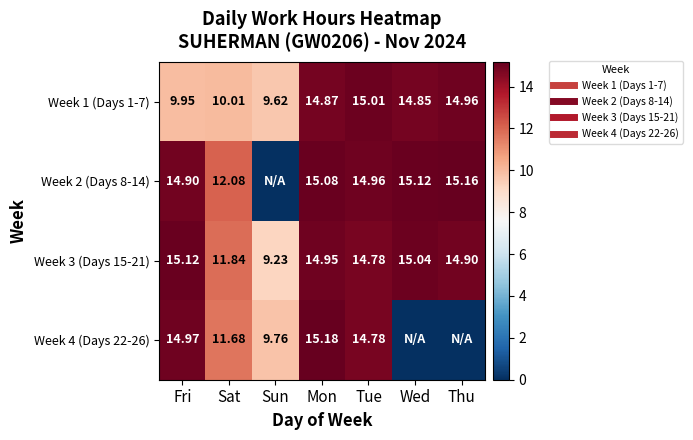

At which category is the sum across all series the highest?

Mon